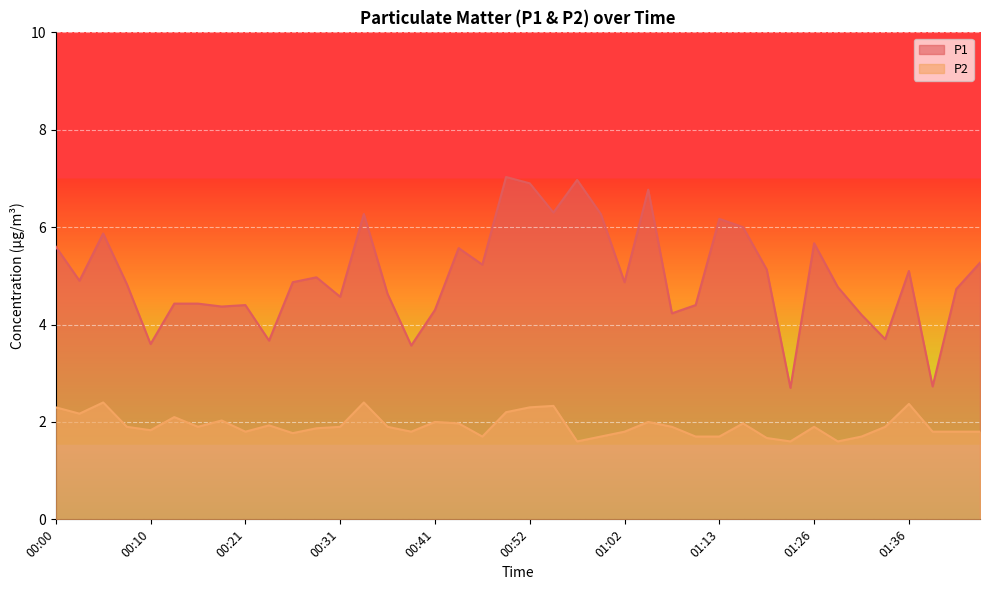

What is the difference between the maximum and minimum values in the P1 series?

4.3